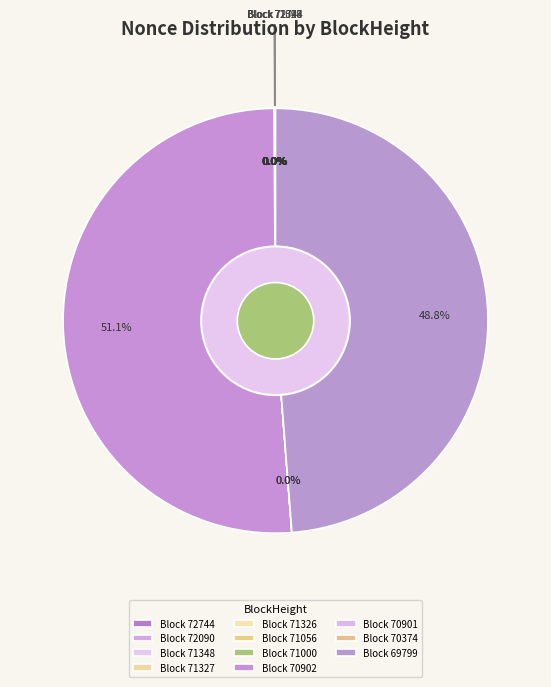

Which category accounts for the majority?

70902